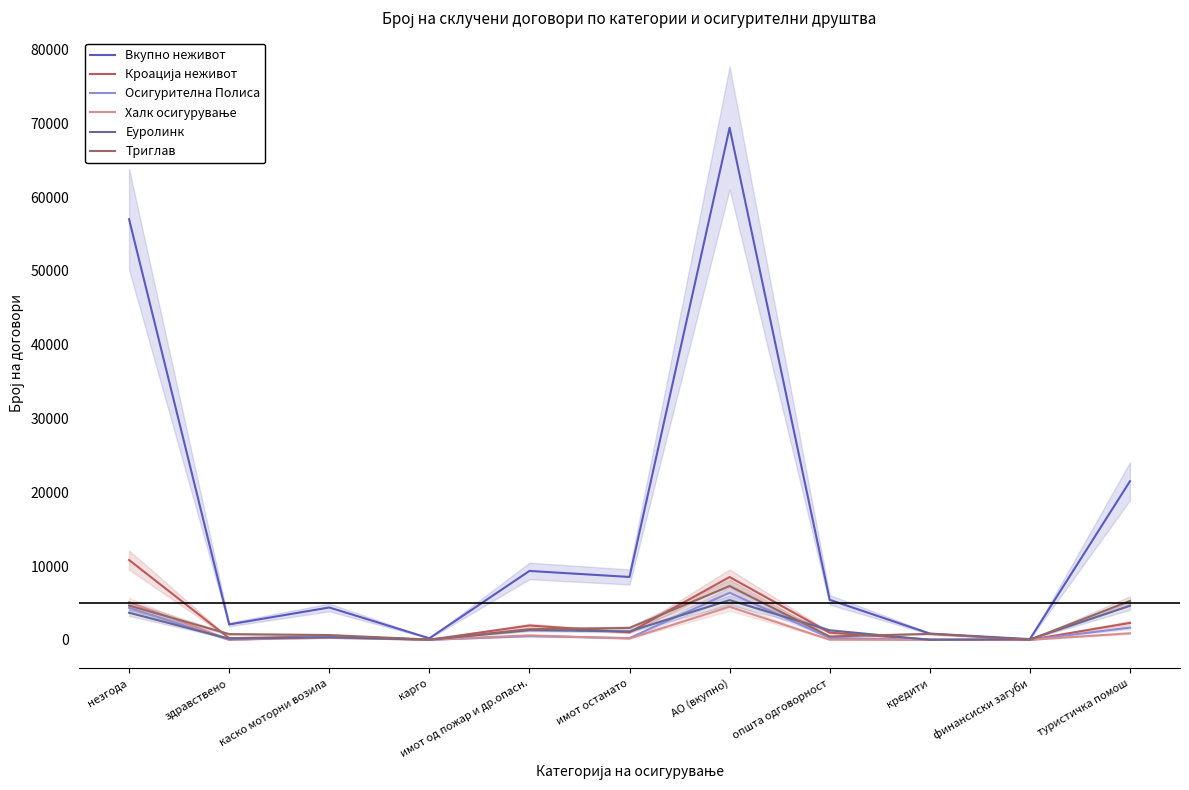

Reading right to left, list all the values displayed in this chart.

Вкупно неживот: 21489	97	847	5423	69377	8518	9334	205	4383	2085	56993
Кроација неживот: 2291	1	35	971	8509	1013	1939	15	474	225	10814
Осигурителна Полиса: 1651	0	0	257	6379	240	495	9	459	0	4329
Халк осигурување: 888	0	0	16	4480	174	610	9	273	37	5091
Еуролинк: 4619	71	0	1286	5374	1144	1315	24	335	153	3669
Триглав: 5274	7	810	455	7281	1612	1435	42	648	774	4643